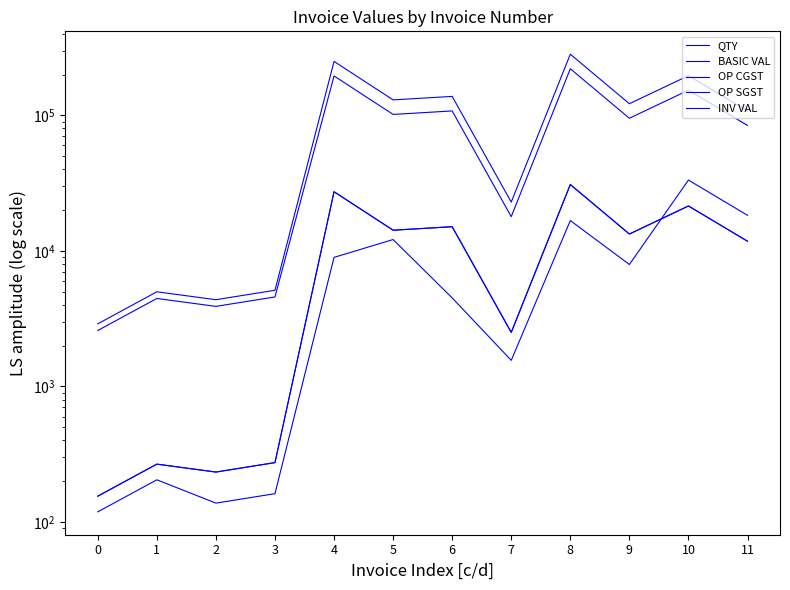

Reading left to right, what are all the values shown in this chart?

QTY: 0=119.0	1=205.0	2=138.0	3=162.0	4=8960.0	5=12130.0	6=4500.0	7=1559.0	8=16745.0	9=7940.0	10=33302.0	11=18307.0
BASIC VAL: 0=2588.2	1=4458.8	2=3898.5	3=4576.5	4=195148.8	5=101528.1	6=107730.0	7=17897.3	8=220531.6	9=95121.2	10=153189.2	11=84212.2
OP CGST: 0=155.3	1=267.5	2=233.9	3=274.6	4=27320.8	5=14213.9	6=15082.2	7=2505.6	8=30874.4	9=13317.0	10=21446.5	11=11789.7
OP SGST: 0=155.3	1=267.5	2=233.9	3=274.6	4=27320.8	5=14213.9	6=15082.2	7=2505.6	8=30874.4	9=13317.0	10=21446.5	11=11789.7
INV VAL: 0=2898.8	1=4993.8	2=4366.3	3=5125.7	4=249790.5	5=129956.0	6=137894.4	7=22908.6	8=282280.5	9=121755.1	10=196082.2	11=107791.6